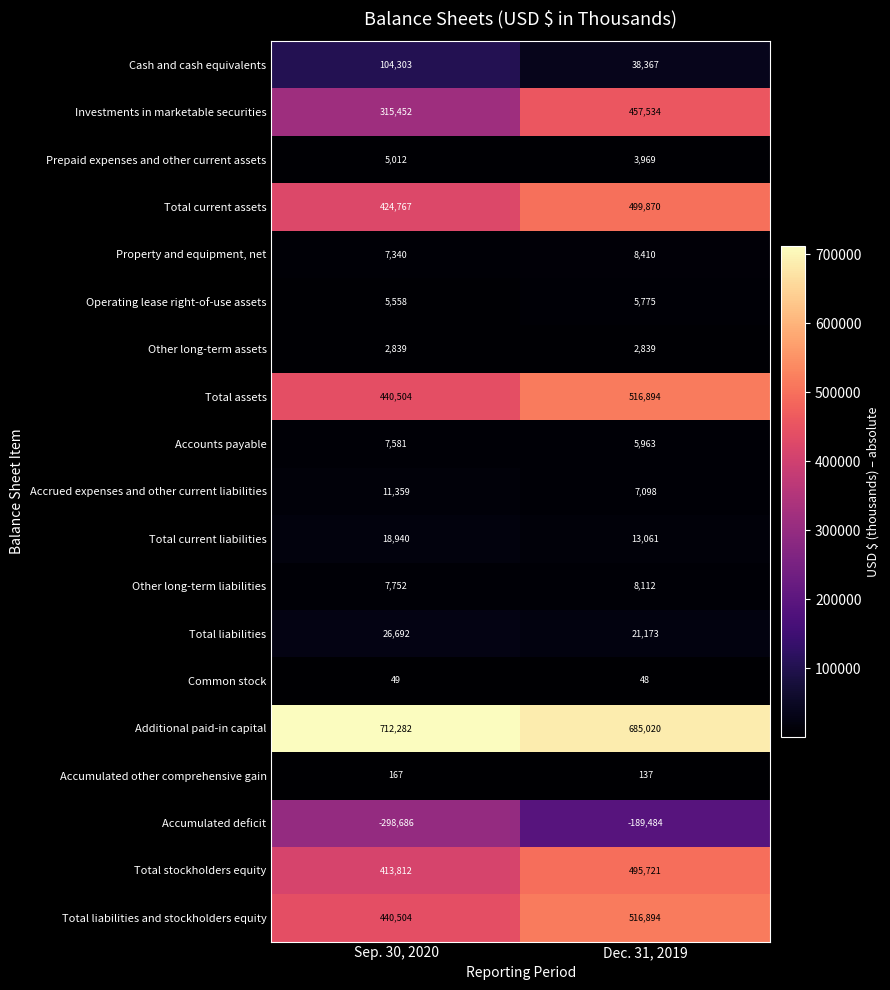

What is the difference between the highest and lowest values at Sep. 30, 2020?

1010968